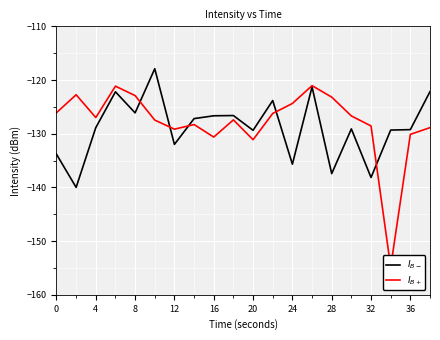

How many data points in $I_{B+}$ are less than -126?

14